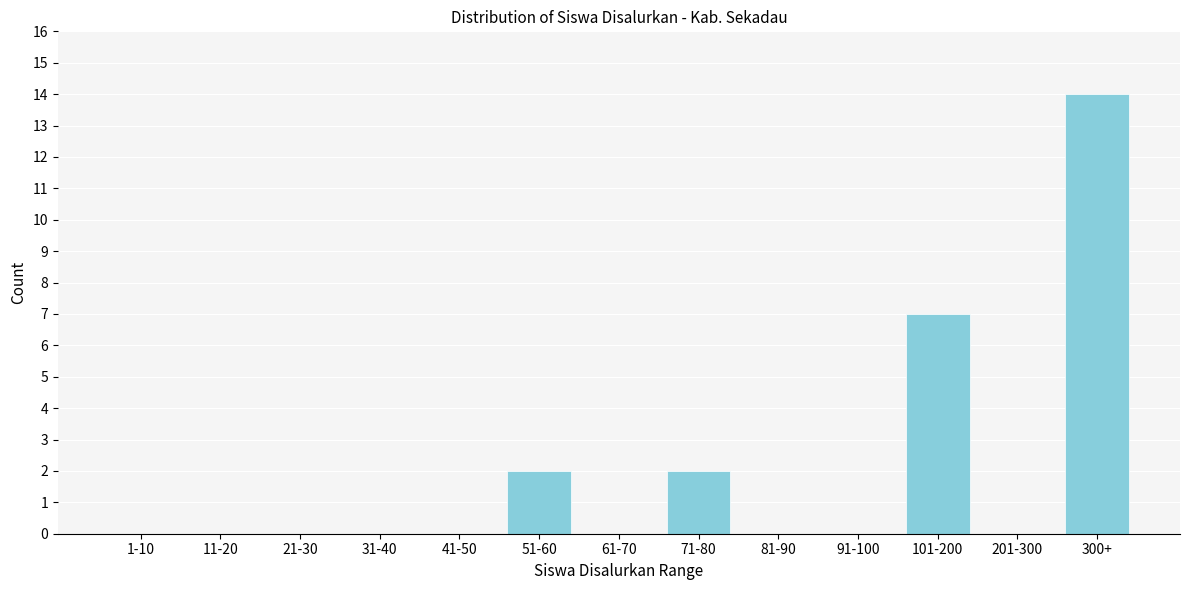

Reading left to right, transcribe all the data shown in this chart.

1-10=0	11-20=0	21-30=0	31-40=0	41-50=0	51-60=2	61-70=0	71-80=2	81-90=0	91-100=0	101-200=7	201-300=0	300+=14